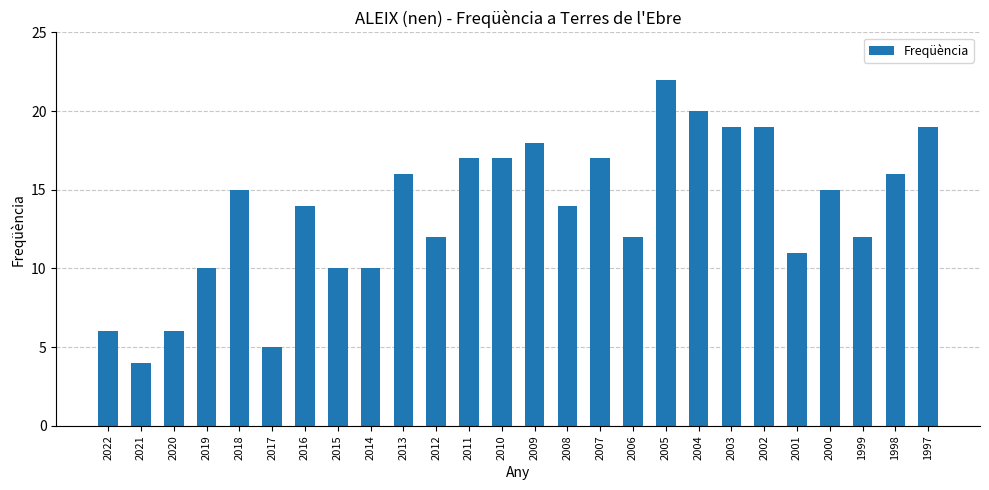

What is the value of the 25th bar from the left?

16